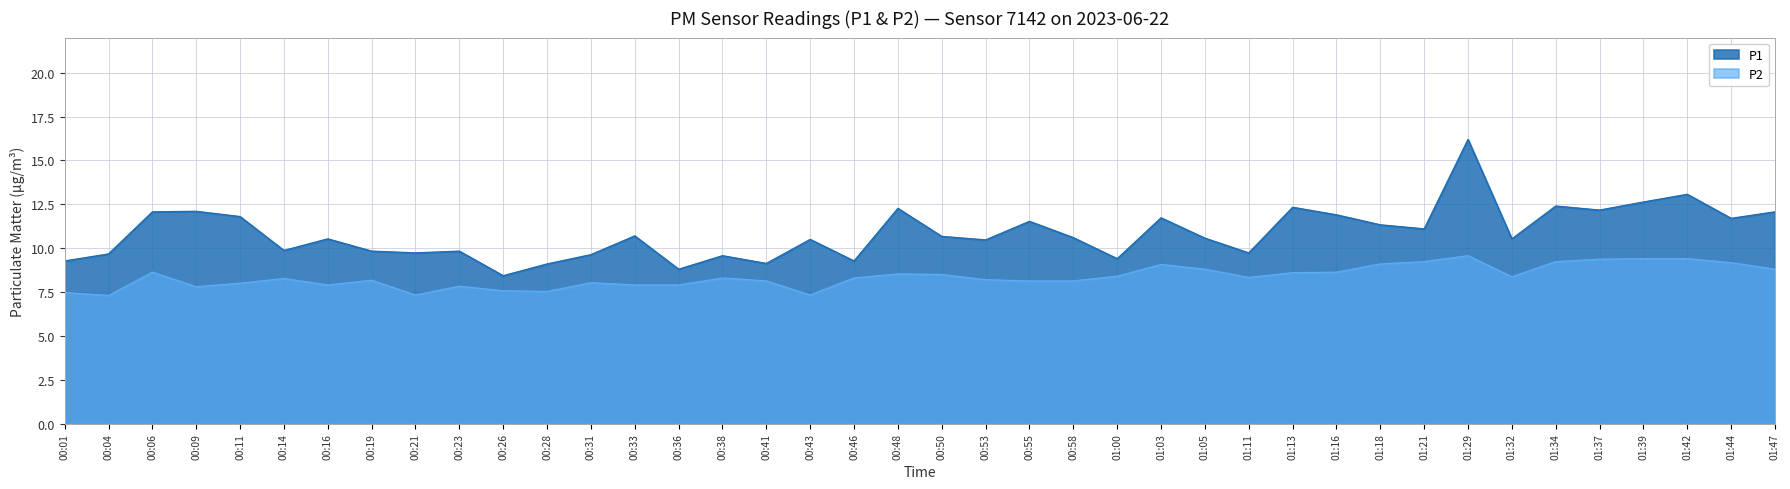

Is the value of P1 at 00:31 greater than the value of P2 at 01:39?

Yes